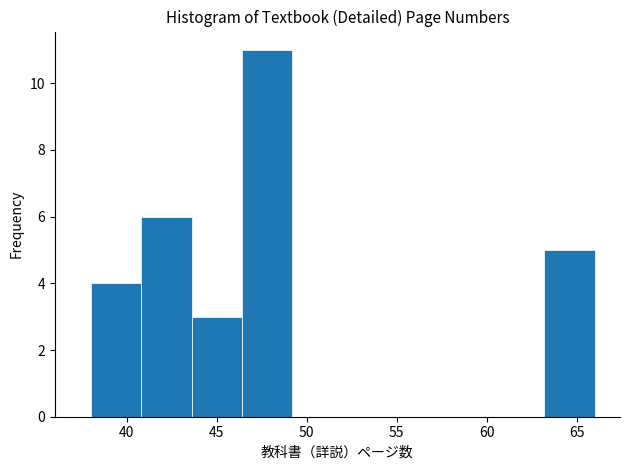

Reading left to right, list every bar in this chart as the range it spans on the x-axis followed by its height. Neither the bar edges nor the heights are printed on the chart, so give them approximately, as read against the axes.

38.0 to 40.8: 4
40.8 to 43.6: 6
43.6 to 46.4: 3
46.4 to 49.2: 11
49.2 to 52.0: 0
52.0 to 54.8: 0
54.8 to 57.6: 0
57.6 to 60.4: 0
60.4 to 63.2: 0
63.2 to 66.0: 5